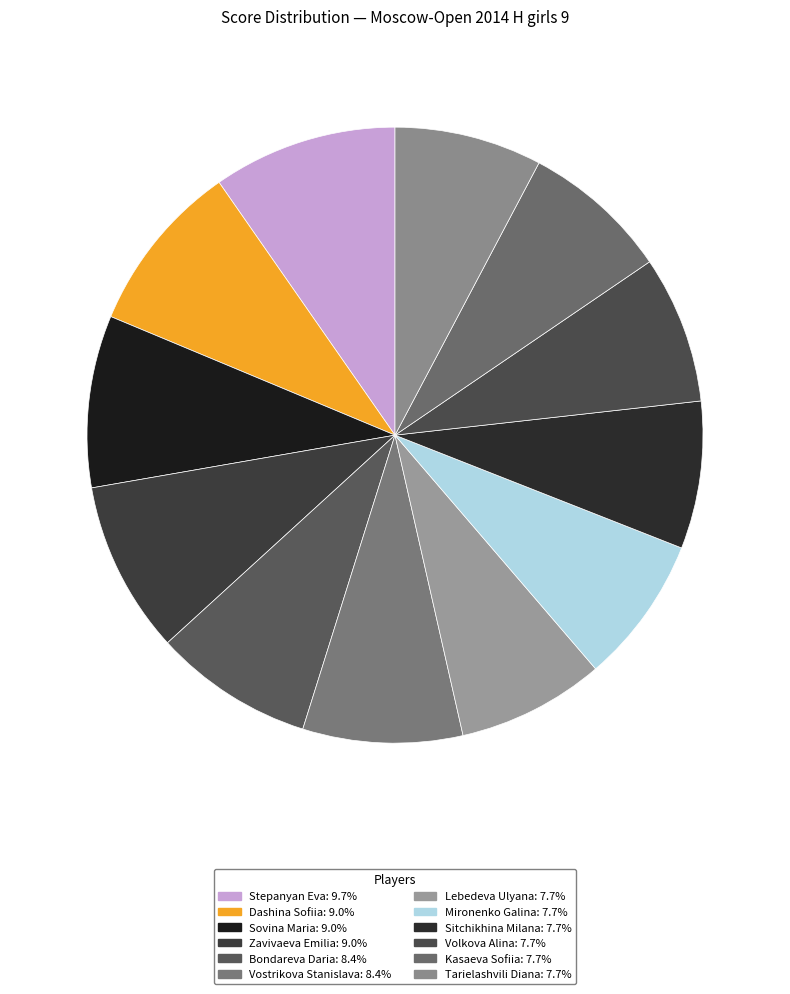

The Kasaeva Sofiia slice represents 8% of the pie. True or false?

True